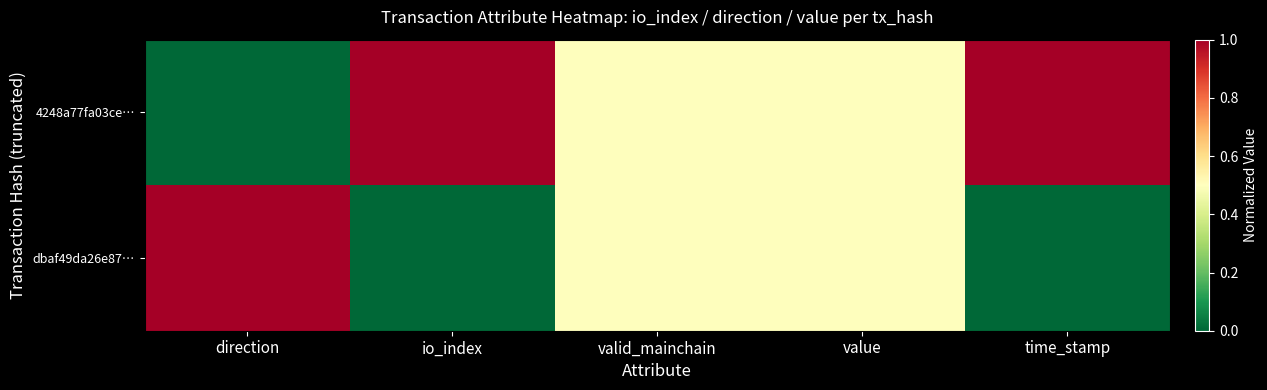

Reading left to right, list all the values displayed in this chart.

4248a77fa03ce…: direction=0.0	io_index=1.0	valid_mainchain=0.5	value=0.5	time_stamp=1.0
dbaf49da26e87…: direction=1.0	io_index=0.0	valid_mainchain=0.5	value=0.5	time_stamp=0.0